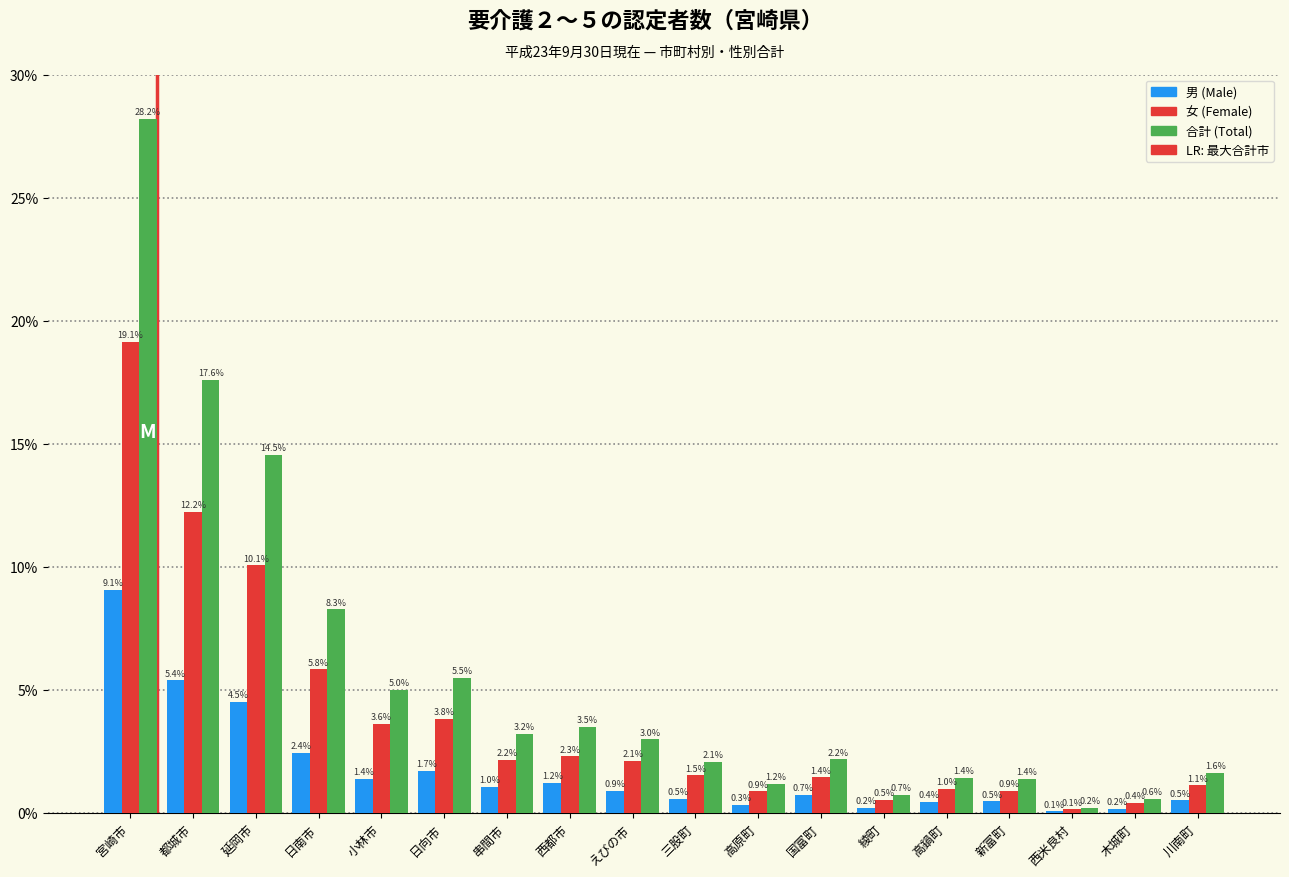

Reading left to right, transcribe all the data shown in this chart.

男 (Male): 宮崎市=9.1	都城市=5.4	延岡市=4.5	日南市=2.4	小林市=1.4	日向市=1.7	串間市=1.0	西都市=1.2	えびの市=0.9	三股町=0.5	高原町=0.3	国富町=0.7	綾町=0.2	高鍋町=0.4	新富町=0.5	西米良村=0.1	木城町=0.2	川南町=0.5
女 (Female): 宮崎市=19.1	都城市=12.2	延岡市=10.1	日南市=5.8	小林市=3.6	日向市=3.8	串間市=2.2	西都市=2.3	えびの市=2.1	三股町=1.5	高原町=0.9	国富町=1.4	綾町=0.5	高鍋町=1.0	新富町=0.9	西米良村=0.1	木城町=0.4	川南町=1.1
合計 (Total): 宮崎市=28.2	都城市=17.6	延岡市=14.5	日南市=8.3	小林市=5.0	日向市=5.5	串間市=3.2	西都市=3.5	えびの市=3.0	三股町=2.1	高原町=1.2	国富町=2.2	綾町=0.7	高鍋町=1.4	新富町=1.4	西米良村=0.2	木城町=0.6	川南町=1.6